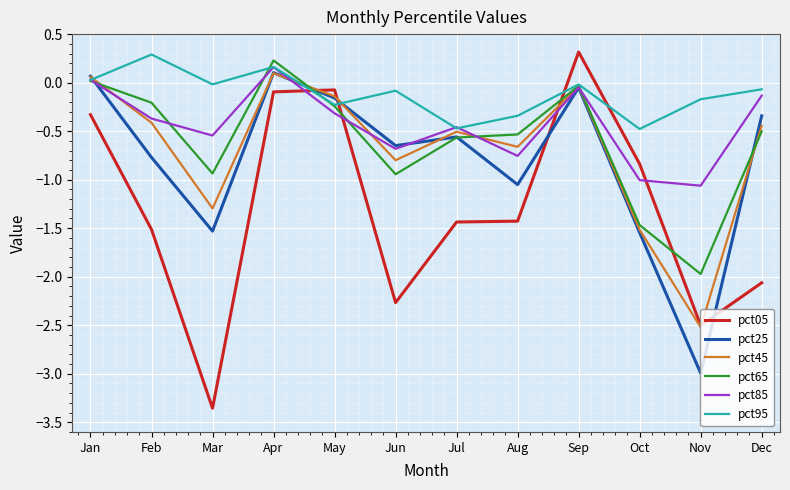

What are all the series names shown in the legend?

pct05, pct25, pct45, pct65, pct85, pct95